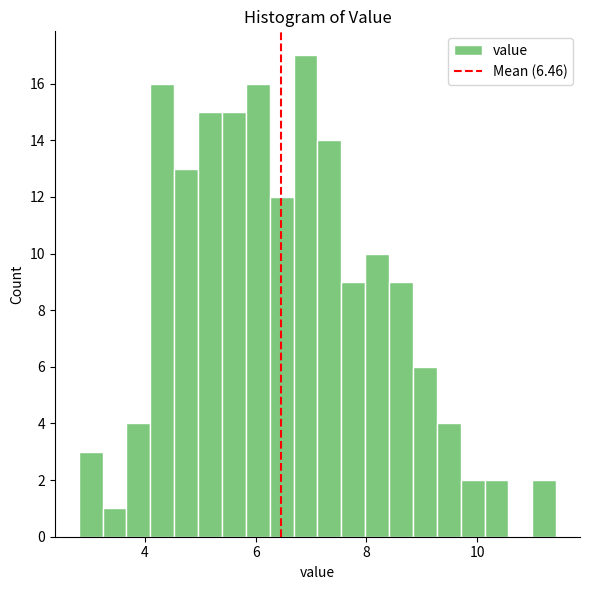

Around what value on the x-axis is the tallest bar? Give the approximate position of its centre, as read against the axis.

6.8